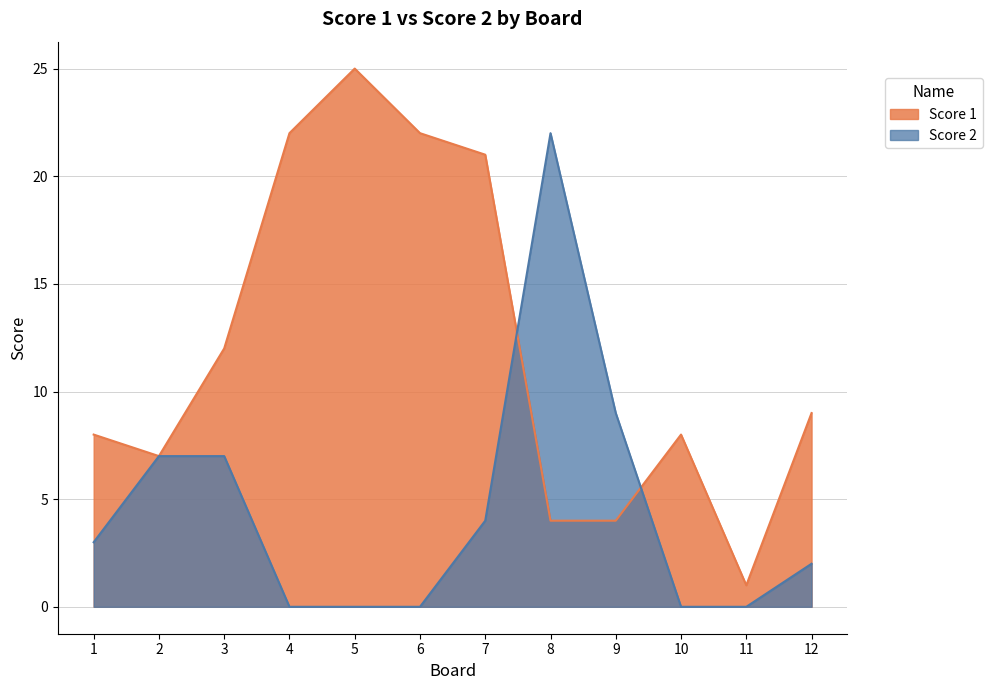

What is the minimum value for Score 1?

1